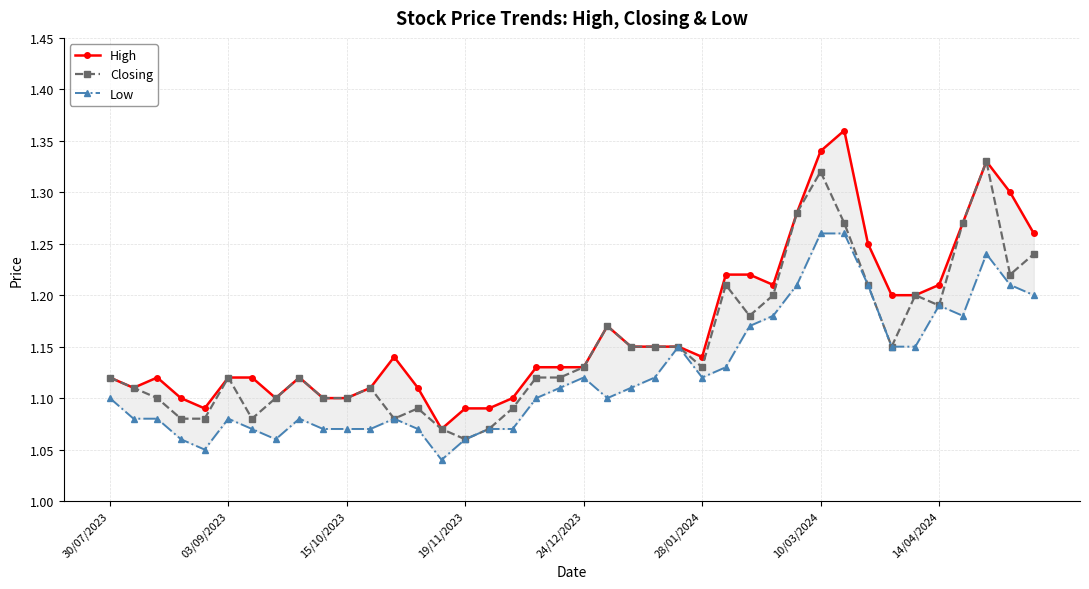

Reading left to right, what are all the values shown in this chart?

High: 1.1	1.1	1.1	1.1	1.1	1.1	1.1	1.1	1.1	1.1	1.1	1.1	1.1	1.1	1.1	1.1	1.1	1.1	1.1	1.1	1.1	1.2	1.1	1.1	1.1	1.1	1.2	1.2	1.2	1.3	1.3	1.4	1.2	1.2	1.2	1.2	1.3	1.3	1.3	1.3
Closing: 1.1	1.1	1.1	1.1	1.1	1.1	1.1	1.1	1.1	1.1	1.1	1.1	1.1	1.1	1.1	1.1	1.1	1.1	1.1	1.1	1.1	1.2	1.1	1.1	1.1	1.1	1.2	1.2	1.2	1.3	1.3	1.3	1.2	1.1	1.2	1.2	1.3	1.3	1.2	1.2
Low: 1.1	1.1	1.1	1.1	1.1	1.1	1.1	1.1	1.1	1.1	1.1	1.1	1.1	1.1	1.0	1.1	1.1	1.1	1.1	1.1	1.1	1.1	1.1	1.1	1.1	1.1	1.1	1.2	1.2	1.2	1.3	1.3	1.2	1.1	1.1	1.2	1.2	1.2	1.2	1.2